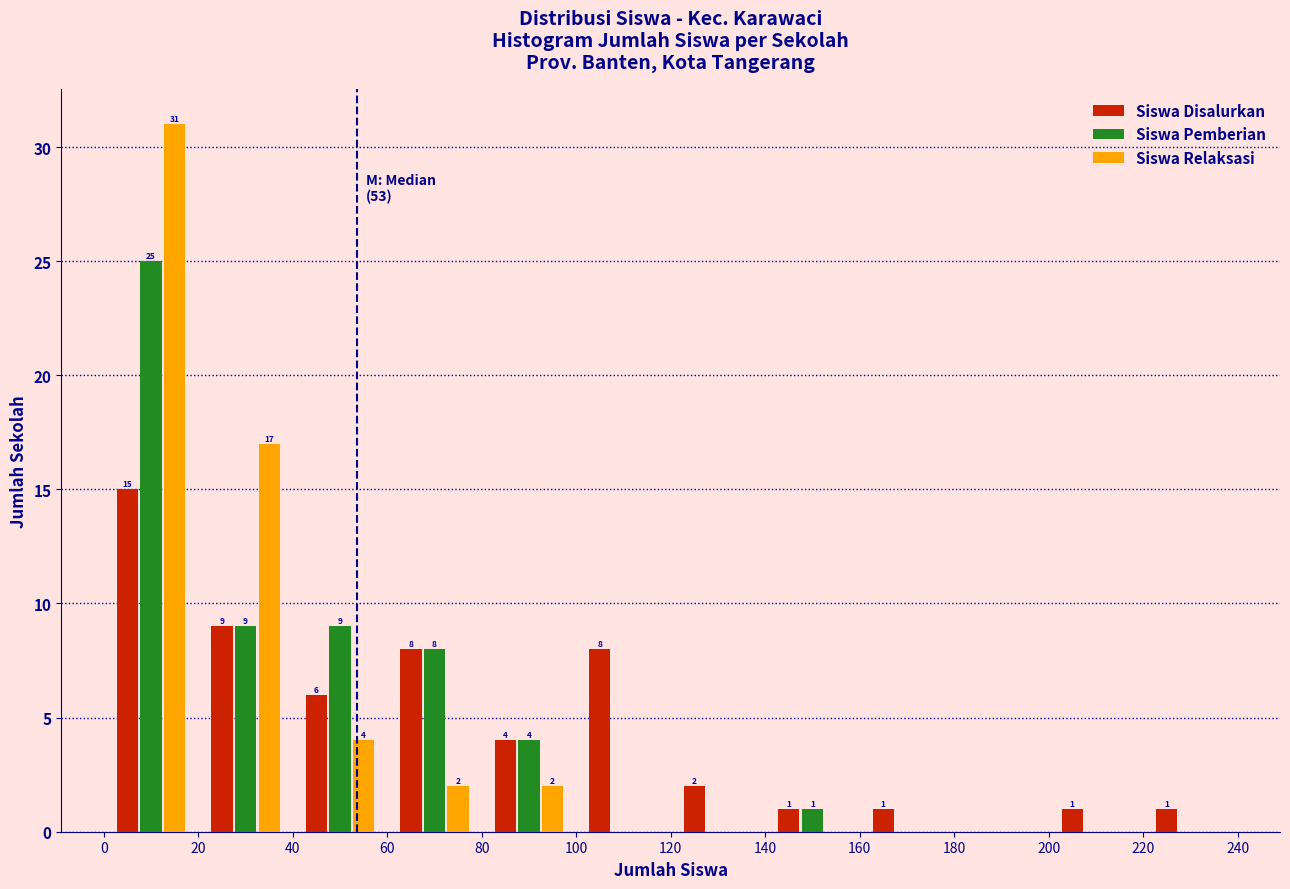

In the Siswa Pemberian series, which range on the x-axis has the tallest bar?

0 to 20